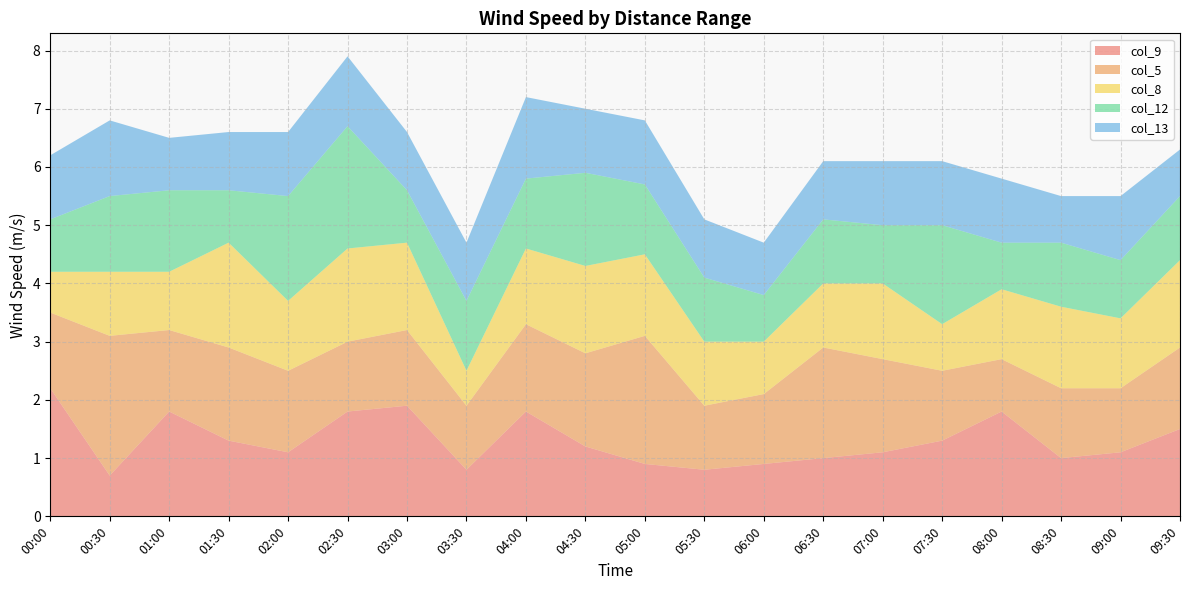

The value of col_9 at 07:30 is 0.8. True or false?

False